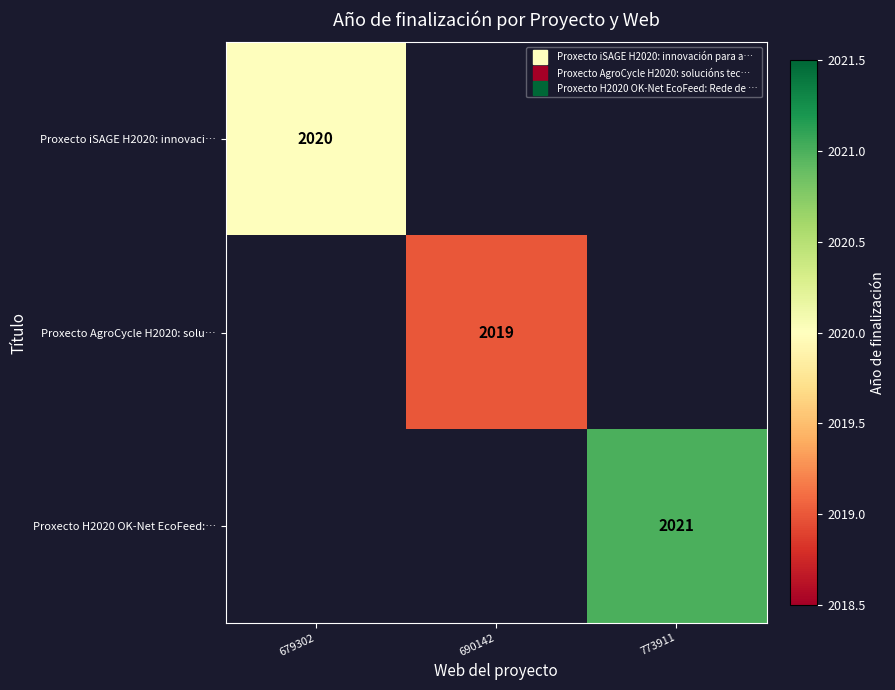

What is the approximate value of Proxecto iSAGE H2020: innovaci… at 679302?

2020.0